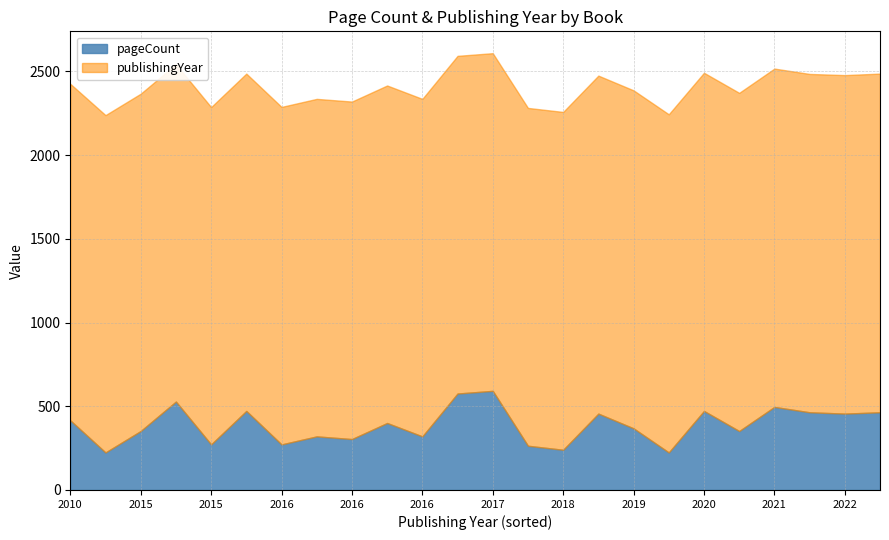

Does the chart have visible grid lines?

Yes